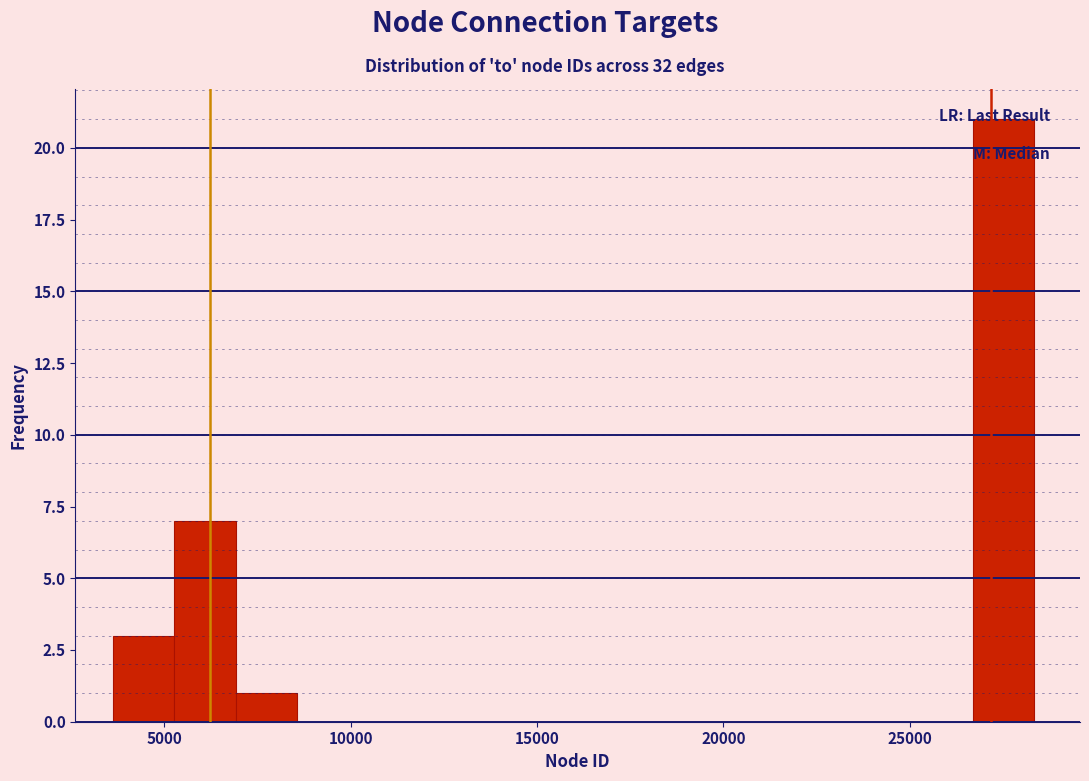

Around what value on the x-axis is the tallest bar? Give the approximate position of its centre, as read against the axis.

27500